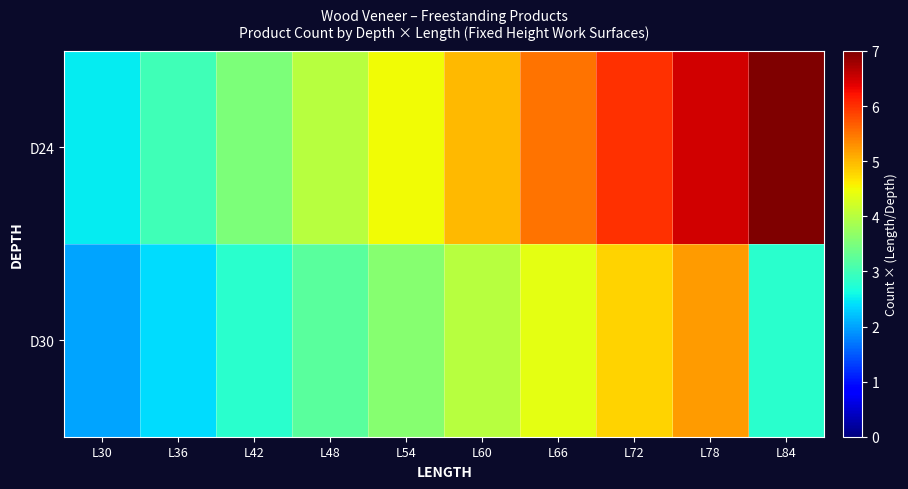

What is the smallest value displayed?

2.0